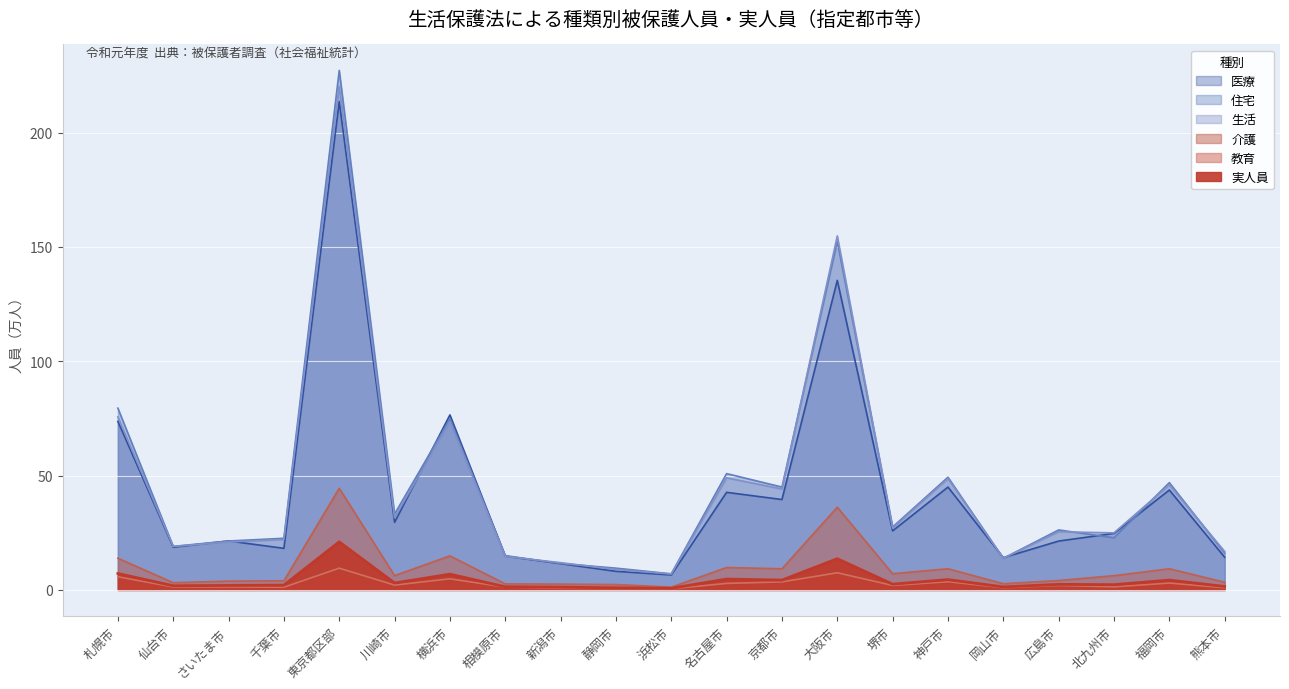

At which label does 医療 first exceed 24?

札幌市